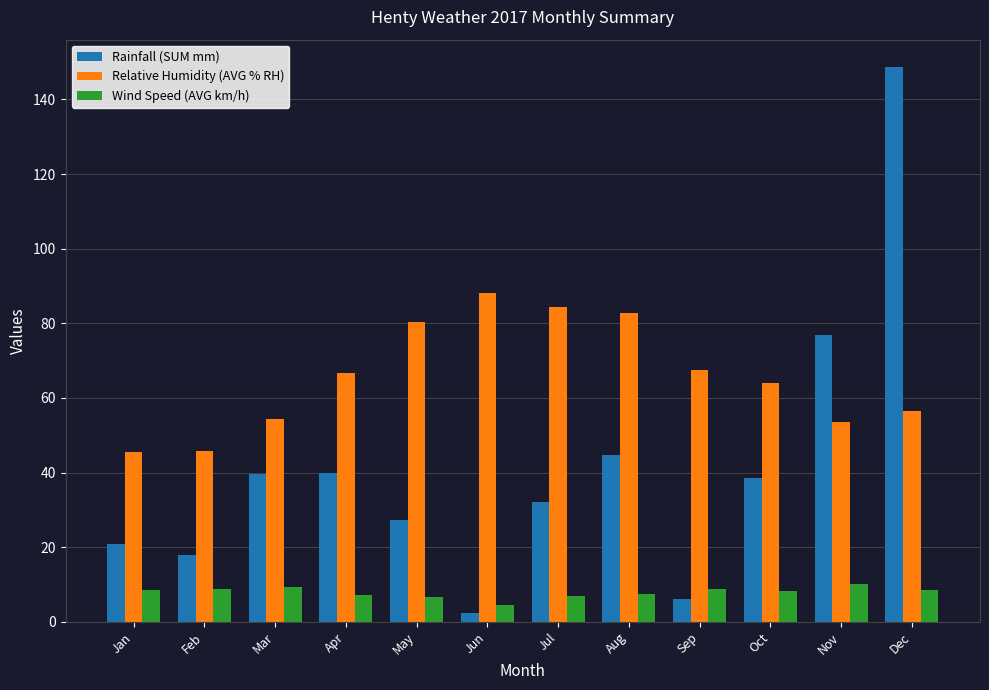

Count the number of data series in this chart.

3